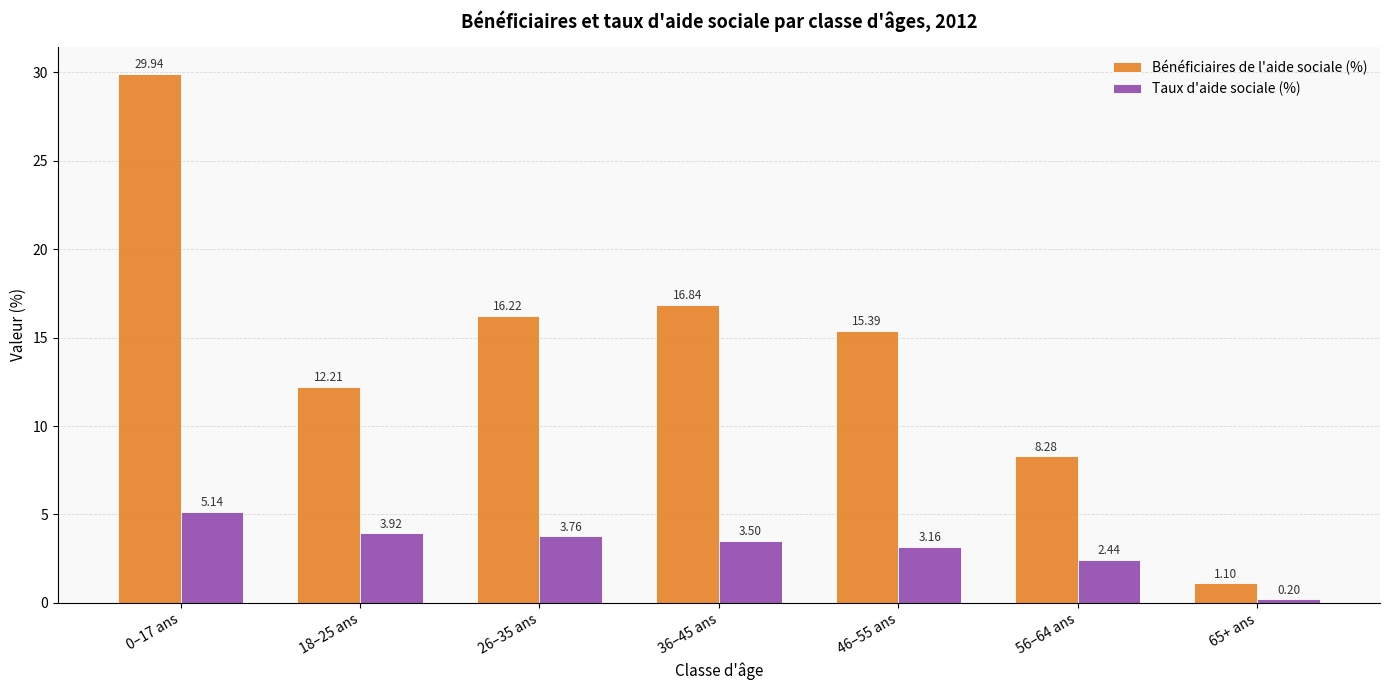

What are all the series names shown in the legend?

Bénéficiaires de l'aide sociale (%), Taux d'aide sociale (%)